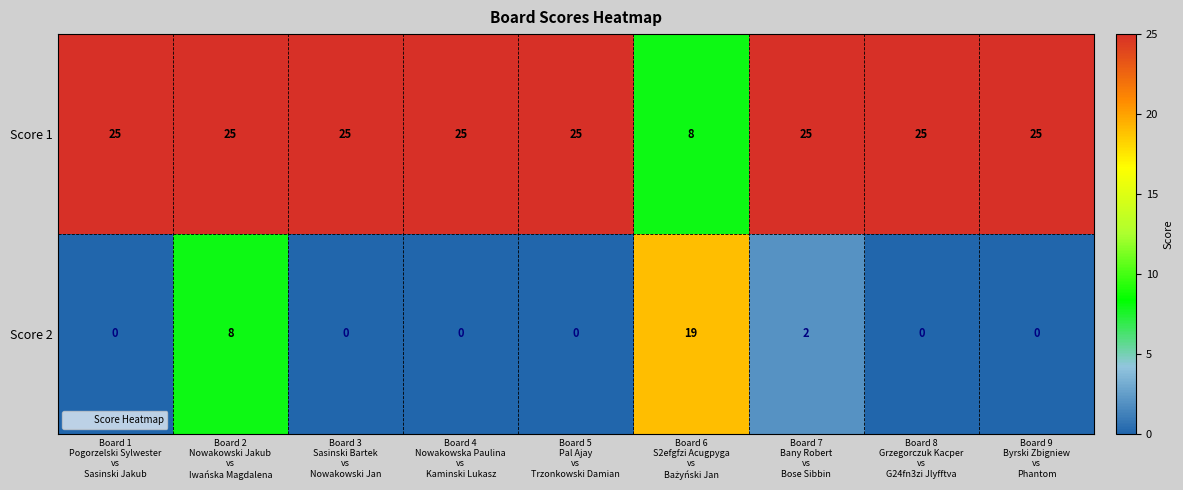

What is the average value of the Score 2 series?

3